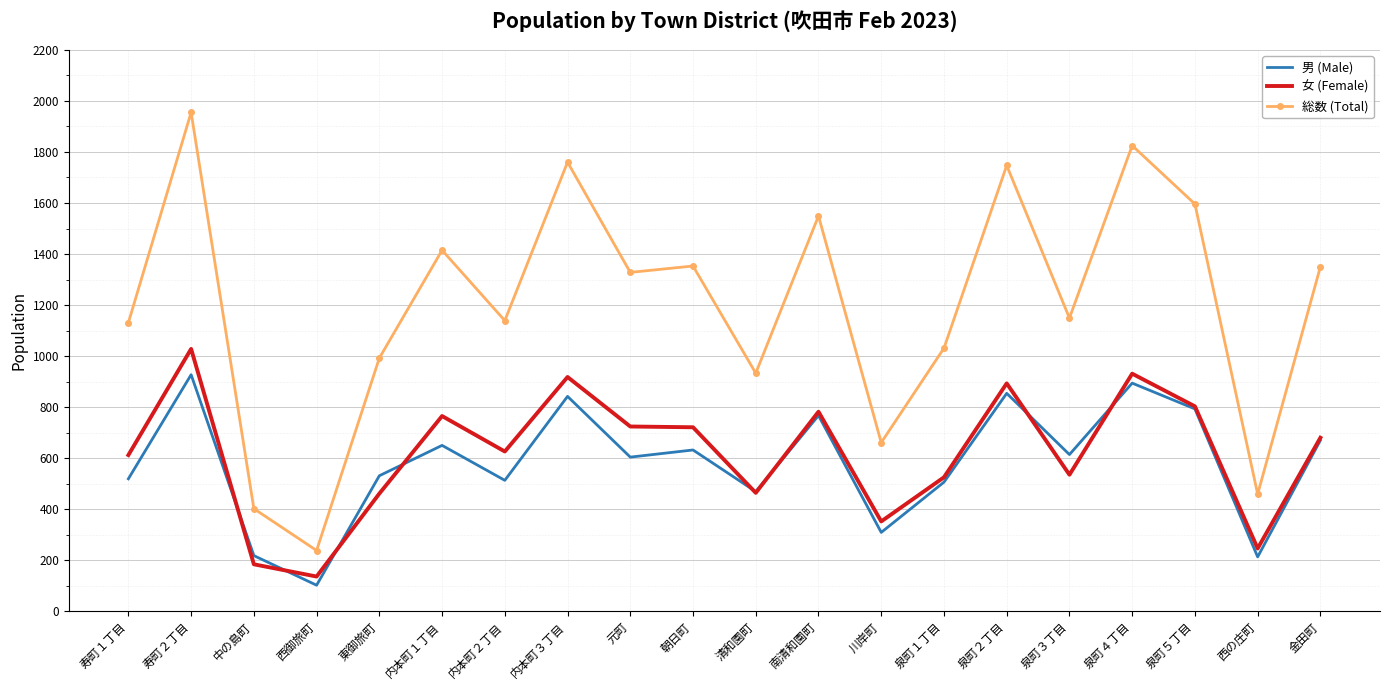

What is the difference between the maximum and minimum values in the 女 (Female) series?

892